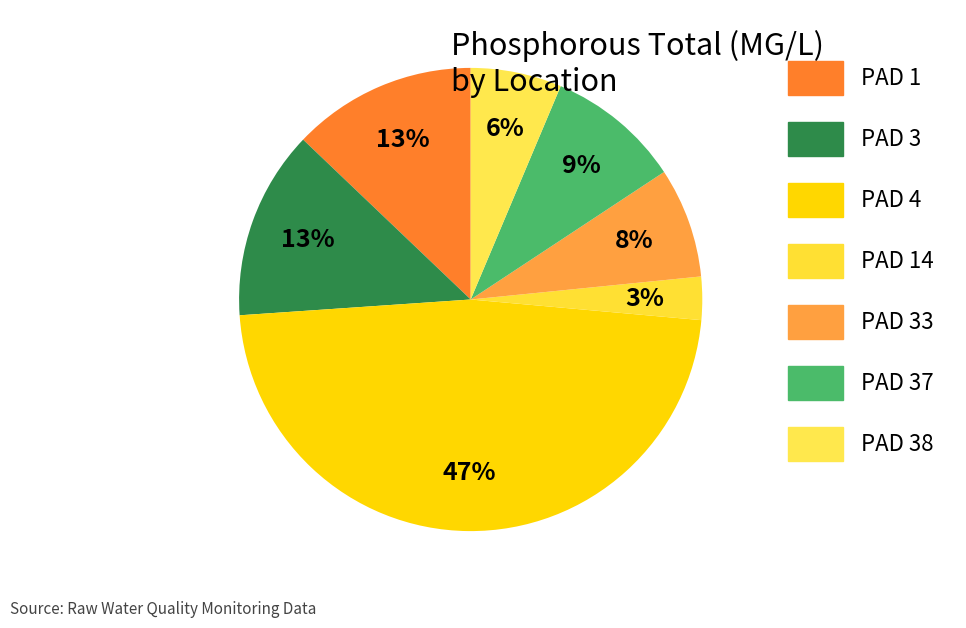

Is there a majority slice in this chart?

No